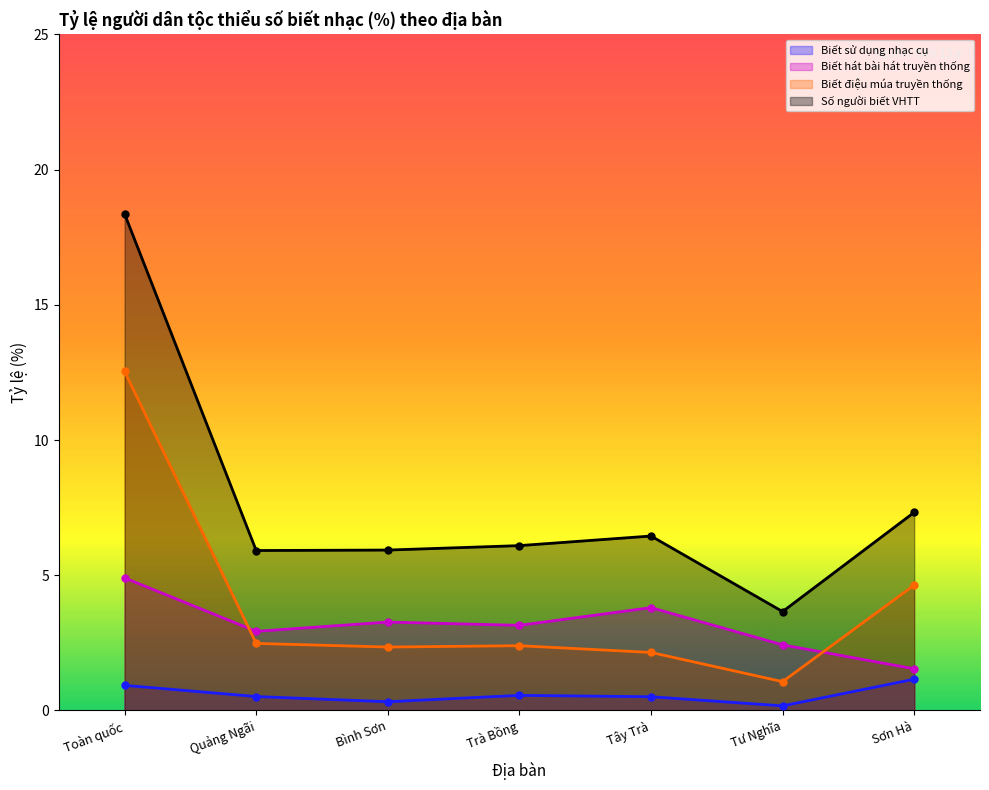

In Biết hát bài hát truyền thống, how many points are lower than both neighbors (excluding endpoints)?

2